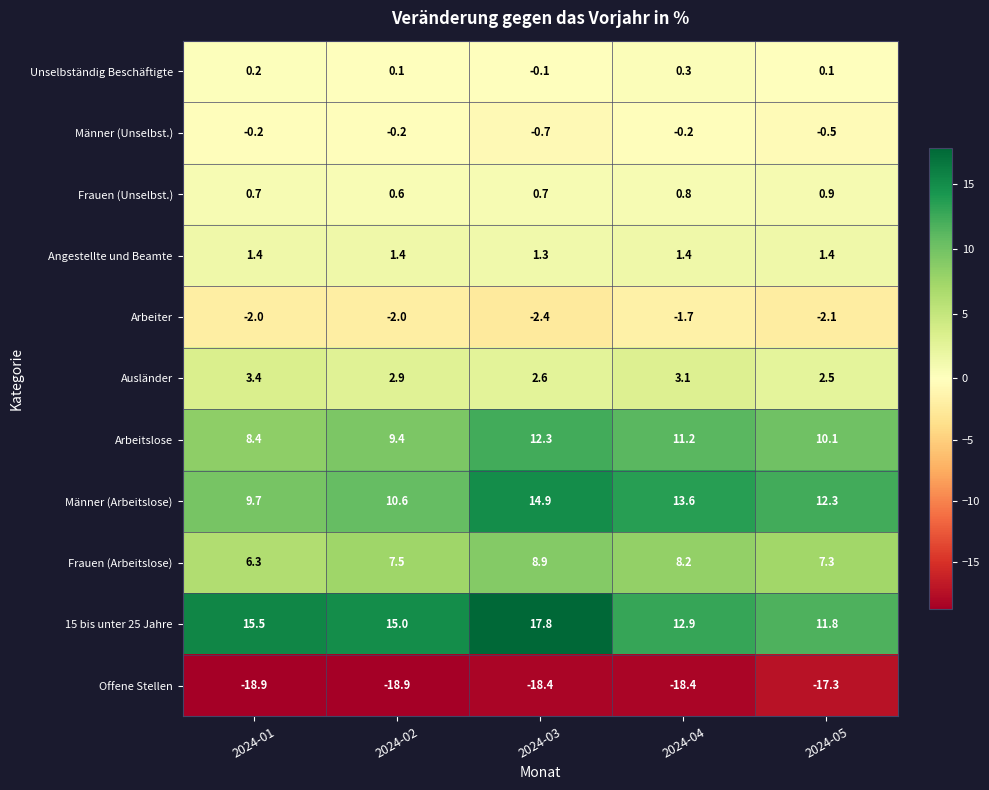

List the series in order of their peak value, highest first.

15 bis unter 25 Jahre, Männer (Arbeitslose), Arbeitslose, Frauen (Arbeitslose), Ausländer, Angestellte und Beamte, Frauen (Unselbst.), Unselbständig Beschäftigte, Männer (Unselbst.), Arbeiter, Offene Stellen